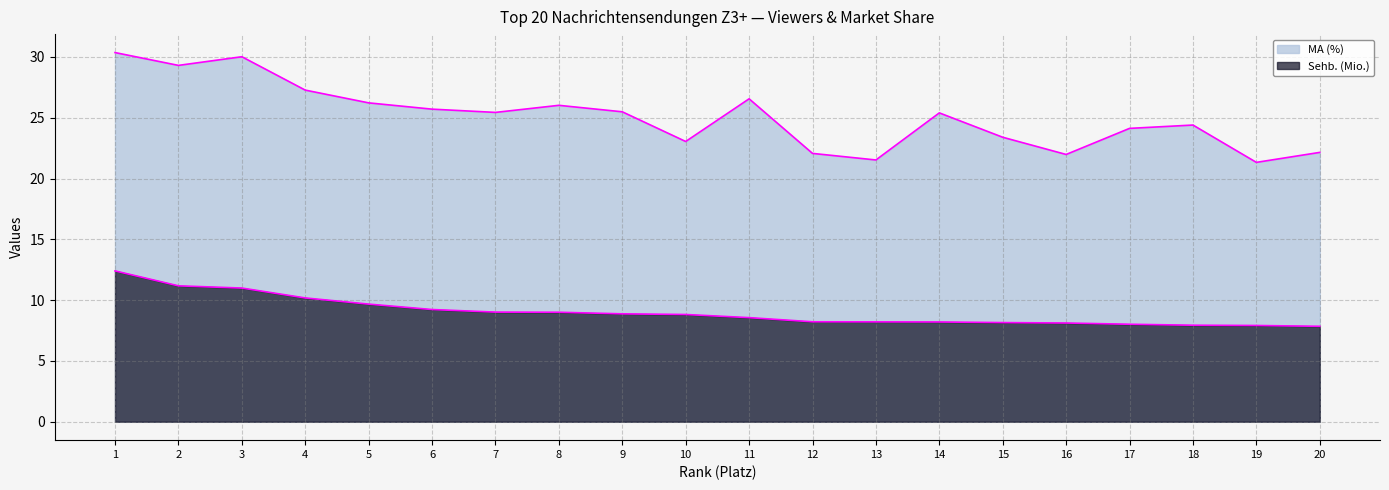

Rank the series at 6 from highest to lowest value.

MA (%), Sehb. (Mio.)